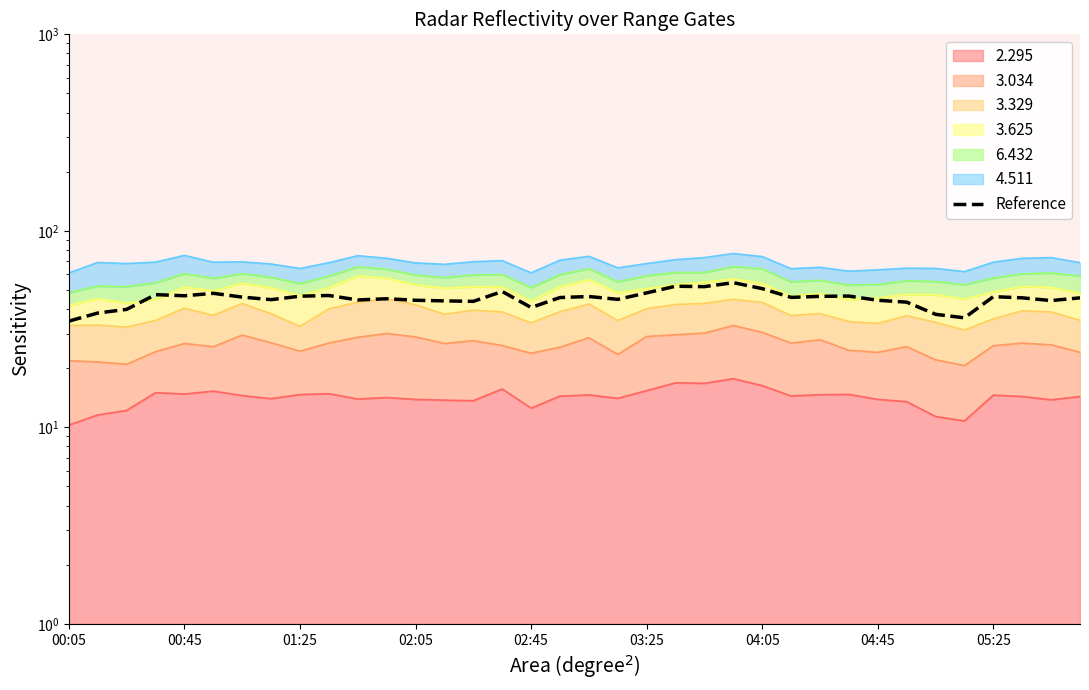

Approximately how many times larger is the value at 24 compared to 11?

1.1